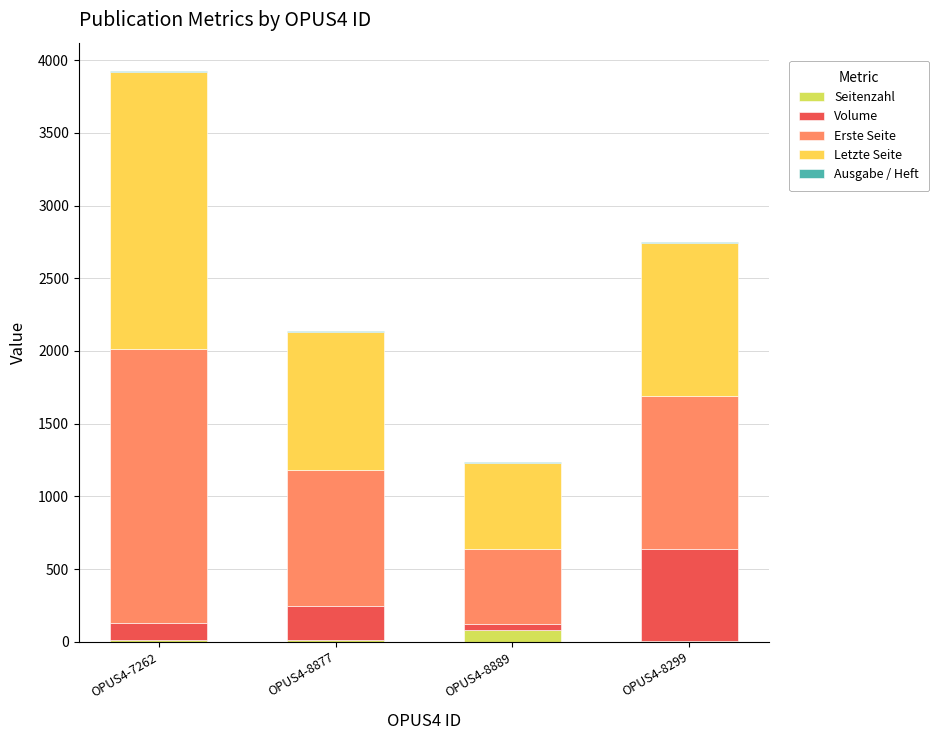

What is the total value across all series at OPUS4-7262?

3925